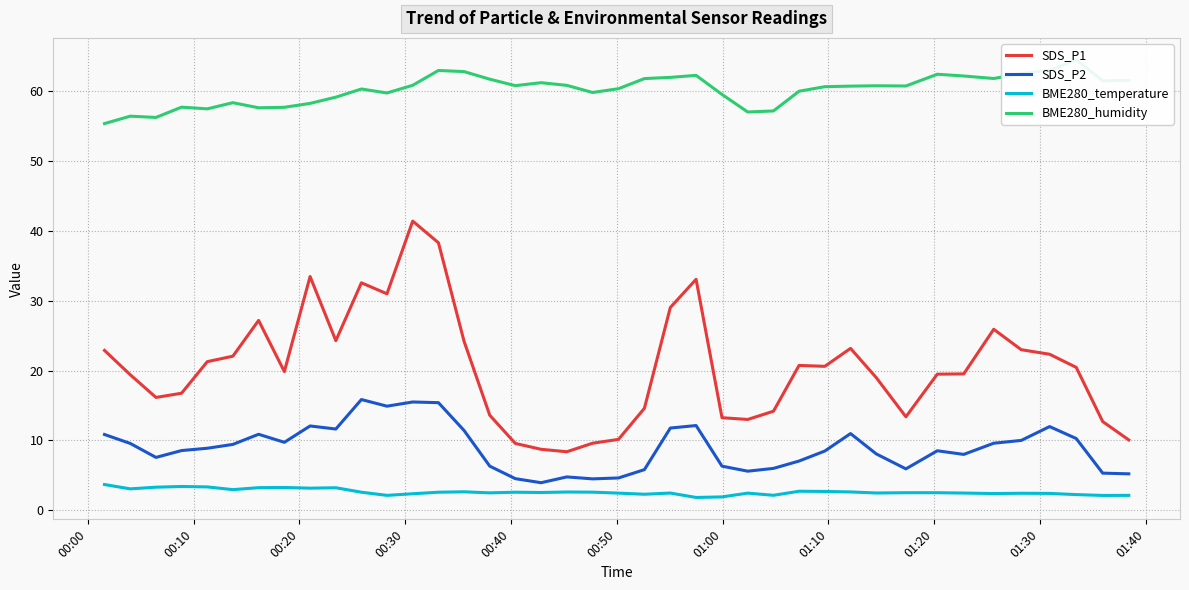

True or false: SDS_P2 and BME280_temperature intersect in this chart.

False